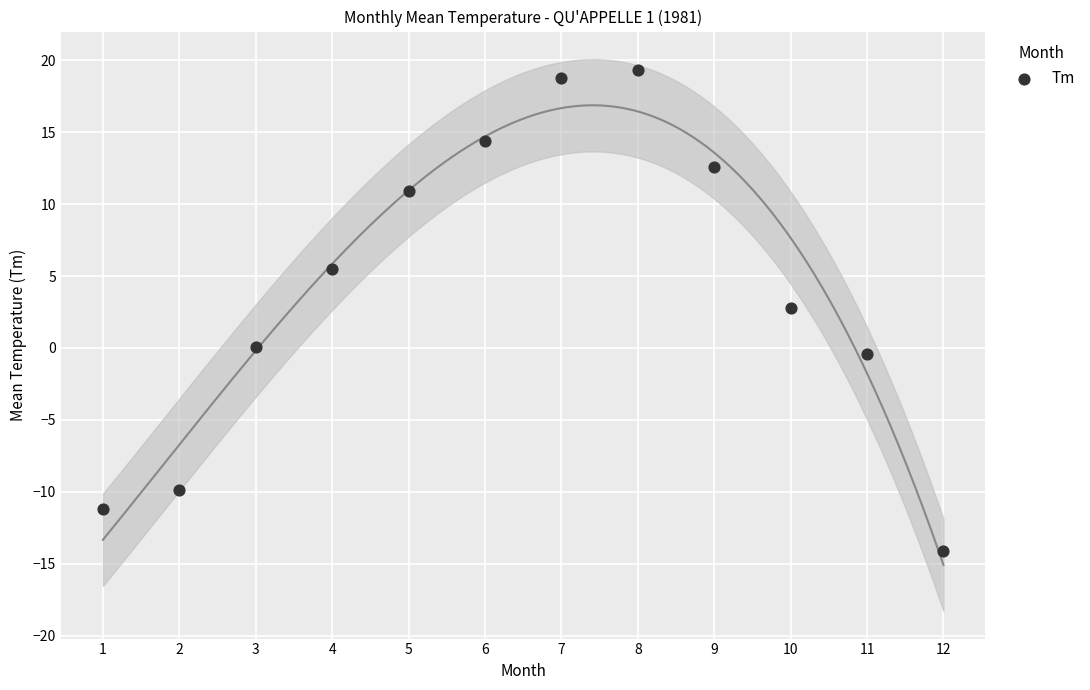

What is the average X value?

6.5